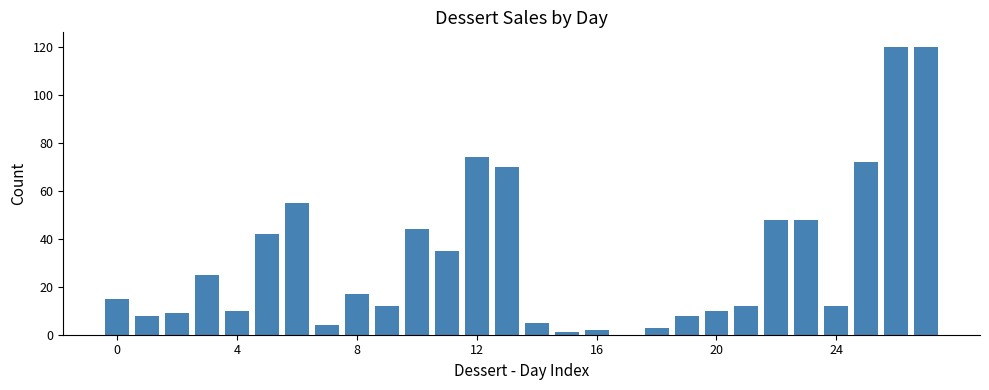

What is the maximum value shown in the chart?

120